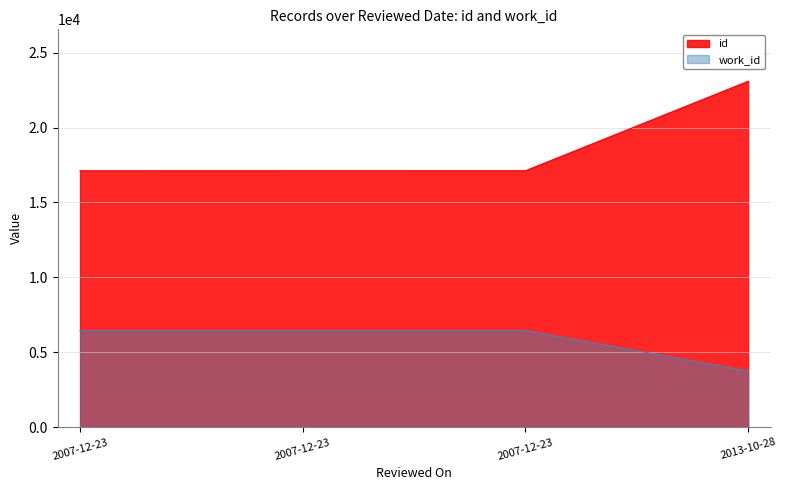

Reading left to right, list all the values displayed in this chart.

id: 2007-12-23=17115	2007-12-23=17116	2007-12-23=17118	2013-10-28=23091
work_id: 2007-12-23=6447	2007-12-23=6447	2007-12-23=6447	2013-10-28=3753